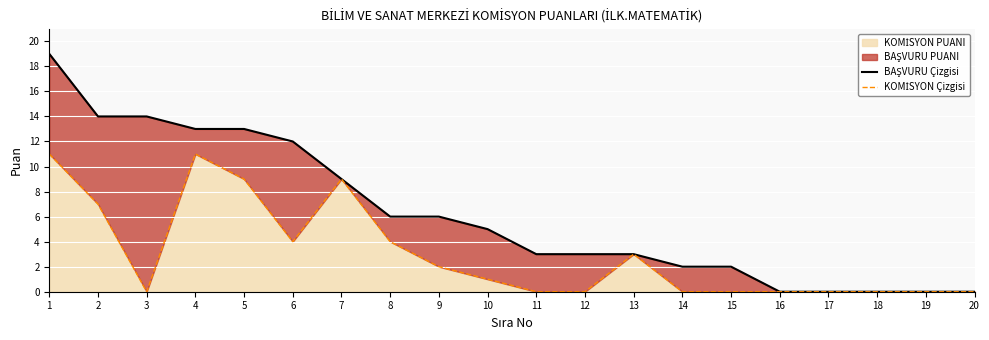

True or false: BAŞVURU Çizgisi and KOMİSYON Çizgisi cross at least once.

False